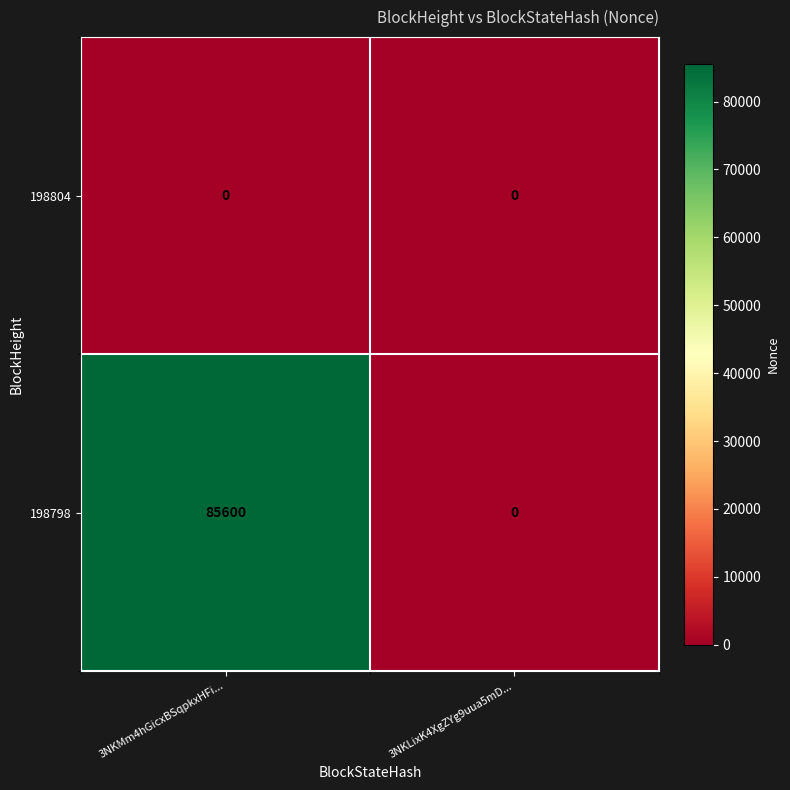

At which category is the sum across all series the highest?

3NKMm4hGicxBSqpkxHFi...